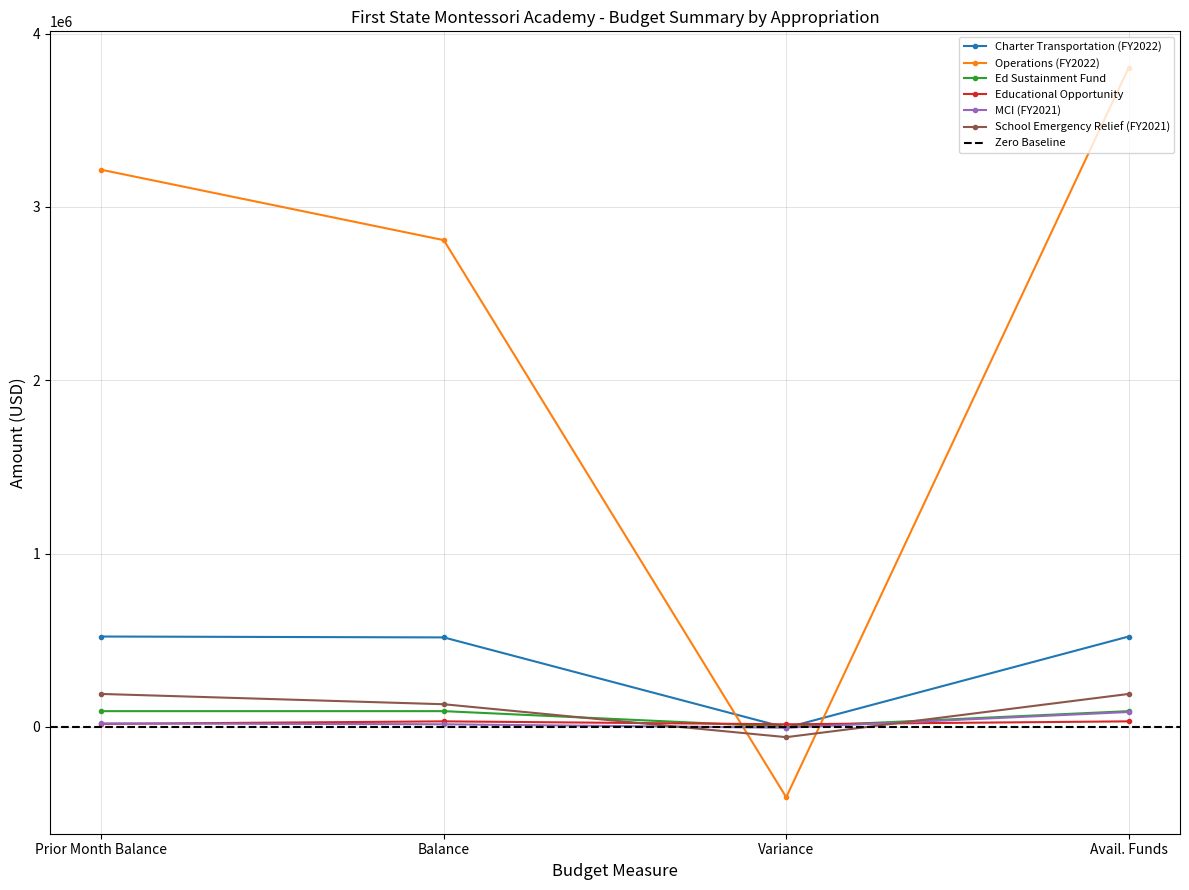

How many interior local peaks does the Educational Opportunity series have?

1